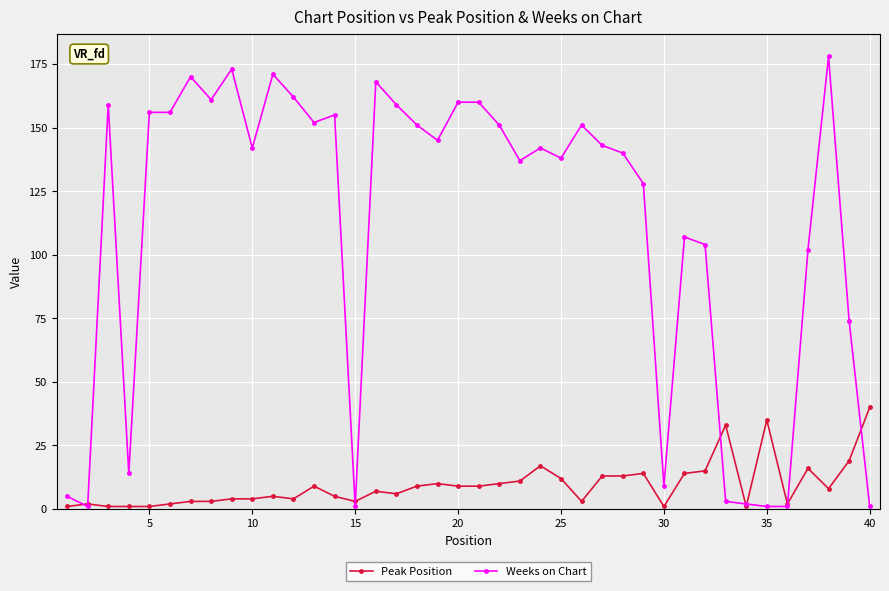

True or false: Peak Position has more than 2 interior local peaks.

True